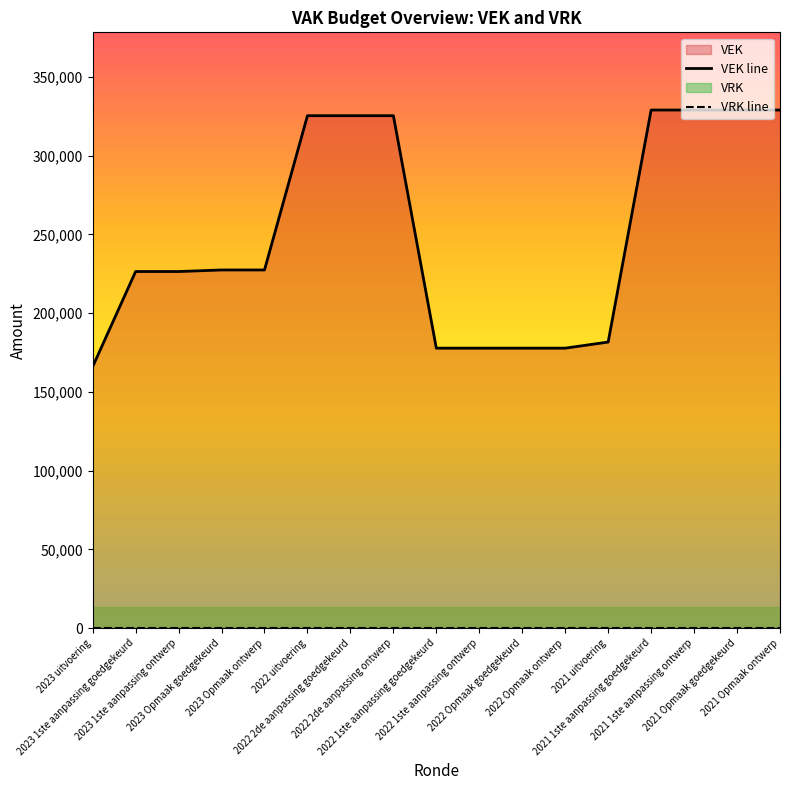

What value does the VEK line series have at 2023 1ste aanpassing ontwerp, to the nearest 50?

226450